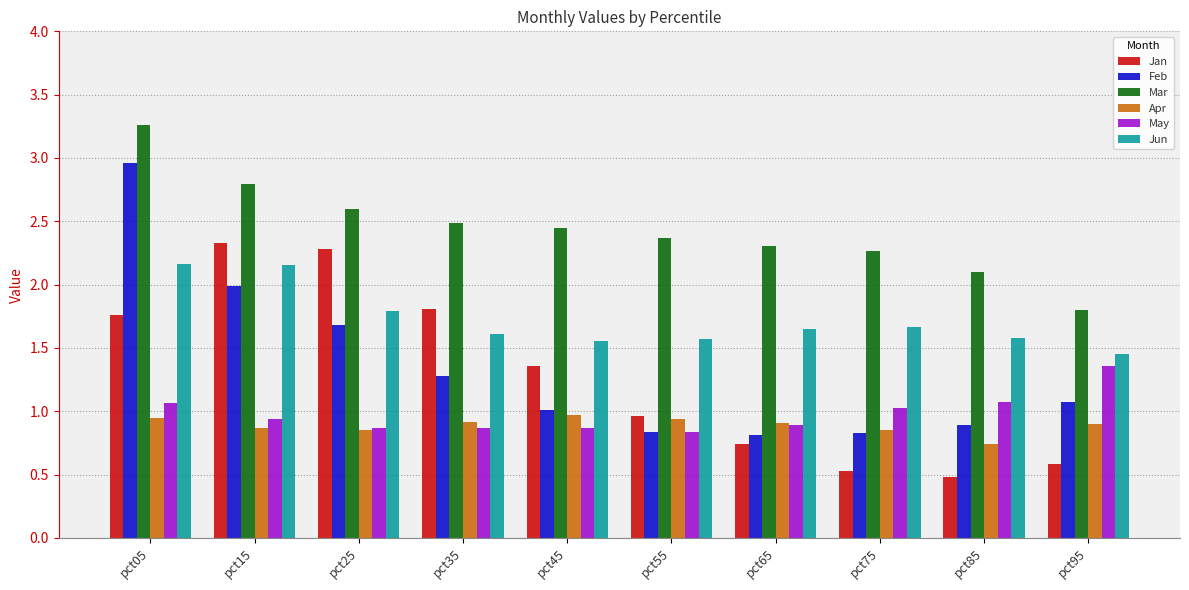

Which series has the widest spread of values?

Feb